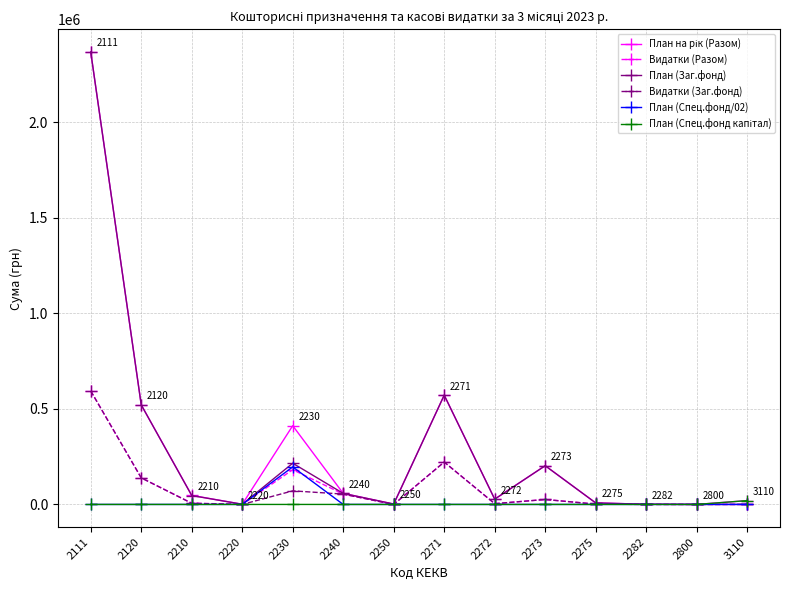

What is the maximum value shown in the chart?

2367197.0